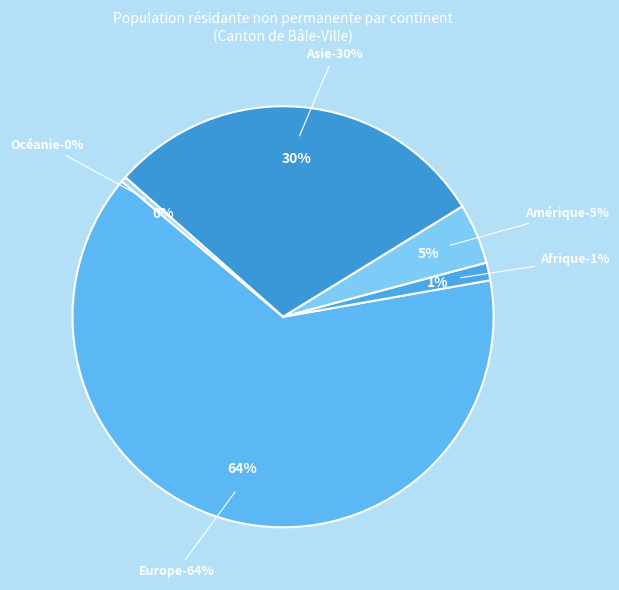

To the nearest percent, what portion does Amérique represent?

5%